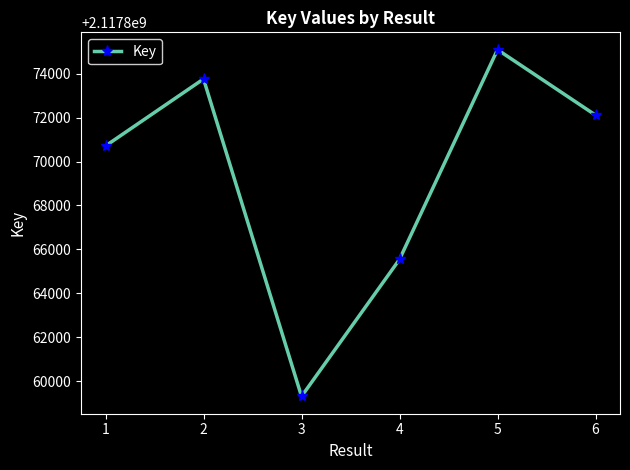

Reading right to left, what are all the values shown in this chart?

2117872114	2117875092	2117865545	2117859308	2117873758	2117870710